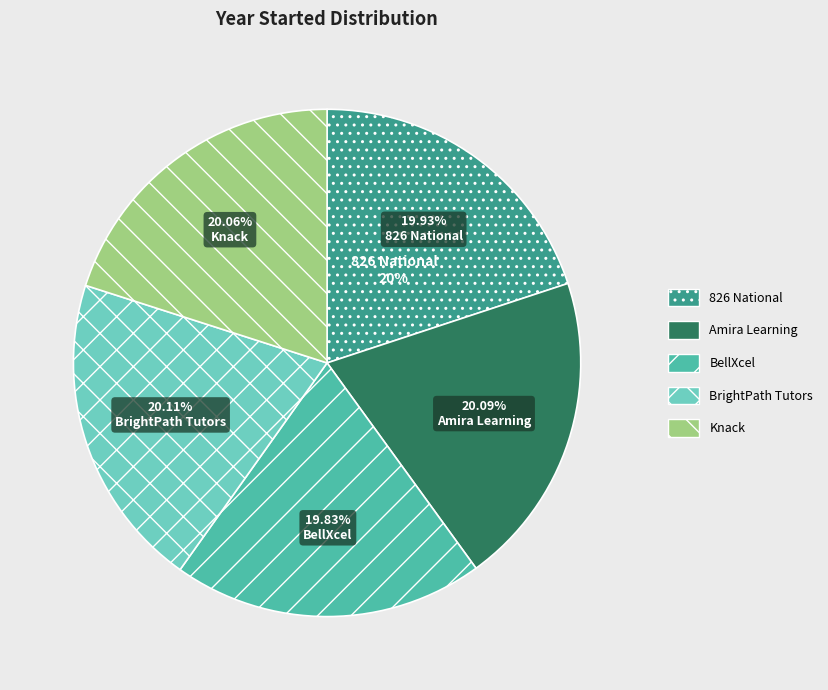

Does 826 National account for over 50% of the chart?

No